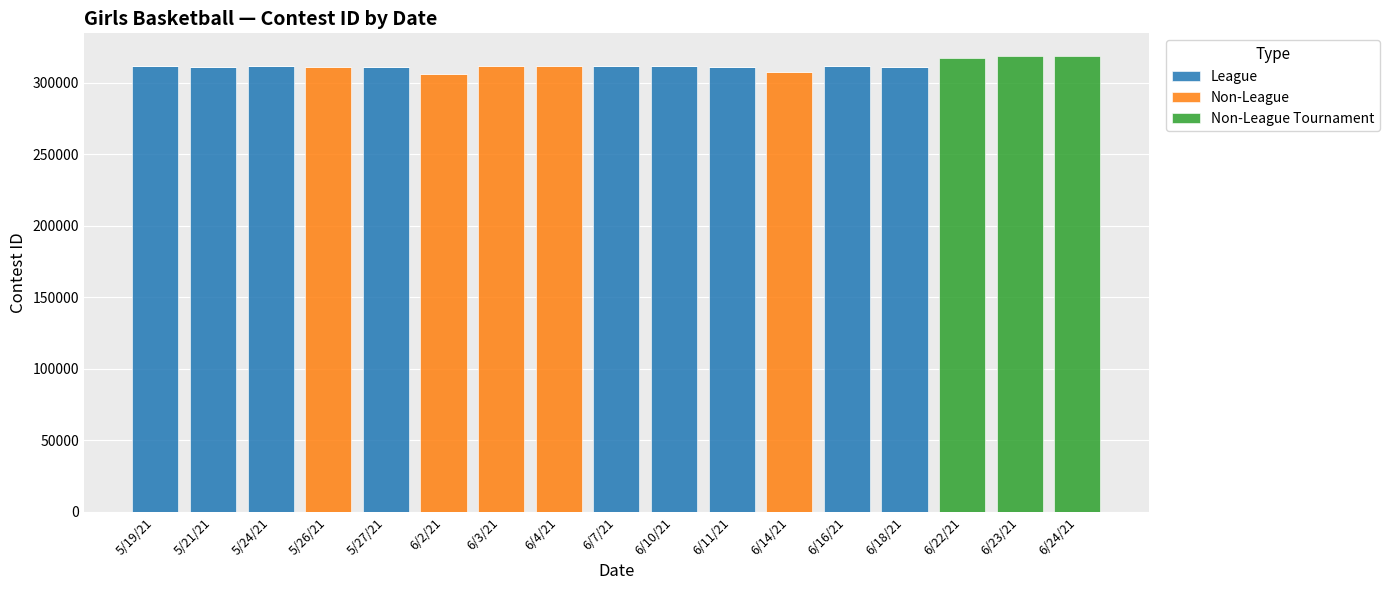

What is the maximum value for League?

311588